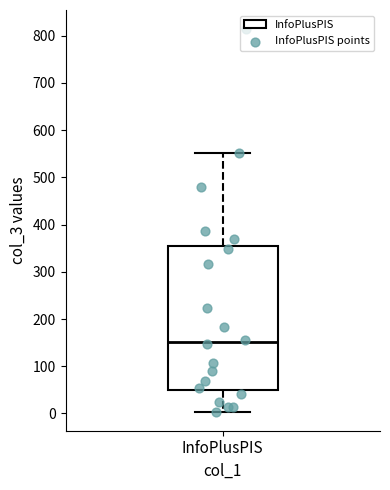

Where does the median line of the box for InfoPlusPIS sit on the y-axis? The values are not printed on the chart, so give them approximately, as read against the axis.

150